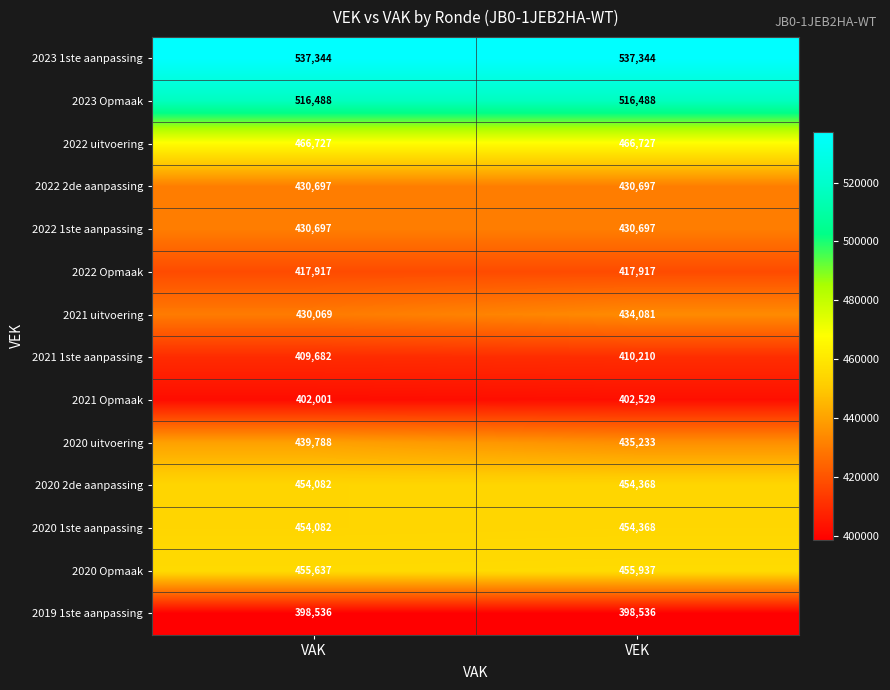

What is the spread (max minus min) of values at VEK?

138808